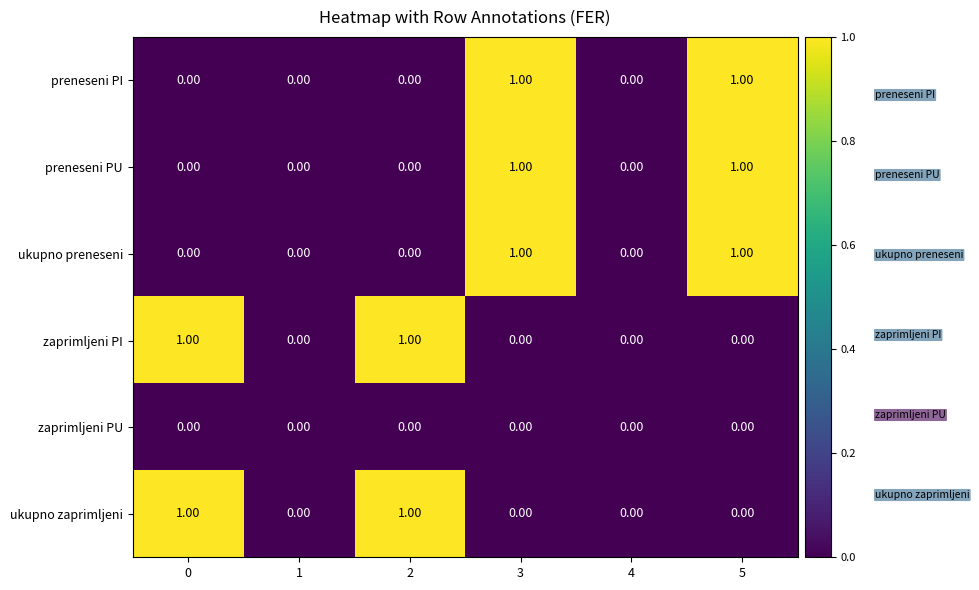

What is the total value across all series at 5?

3